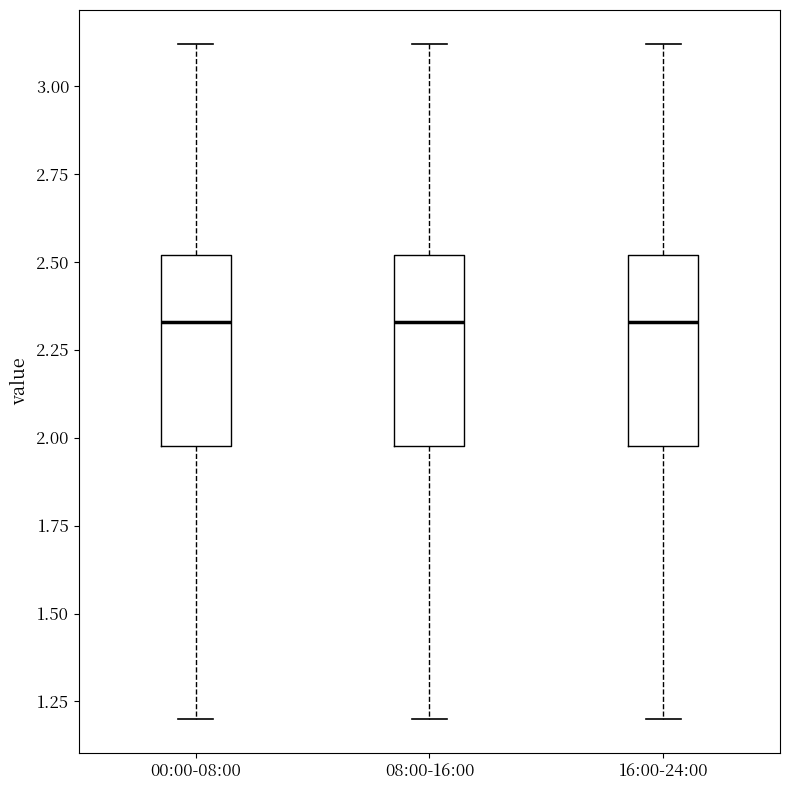

Where does the lower whisker of the box for 08:00-16:00 end on the y-axis? The values are not printed on the chart, so give them approximately, as read against the axis.

1.20